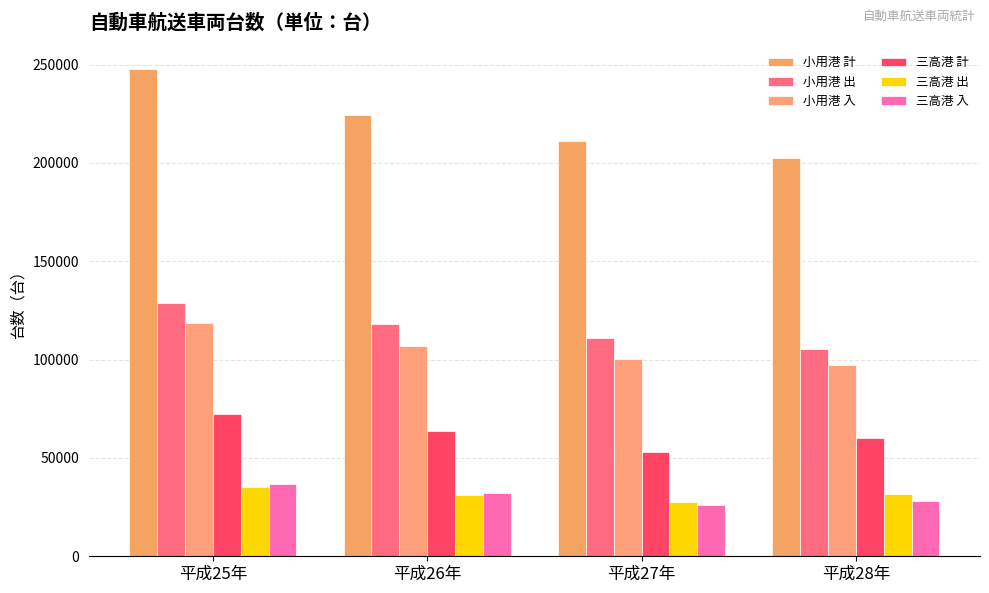

How many values in the 三高港 計 series are below 63459?

2